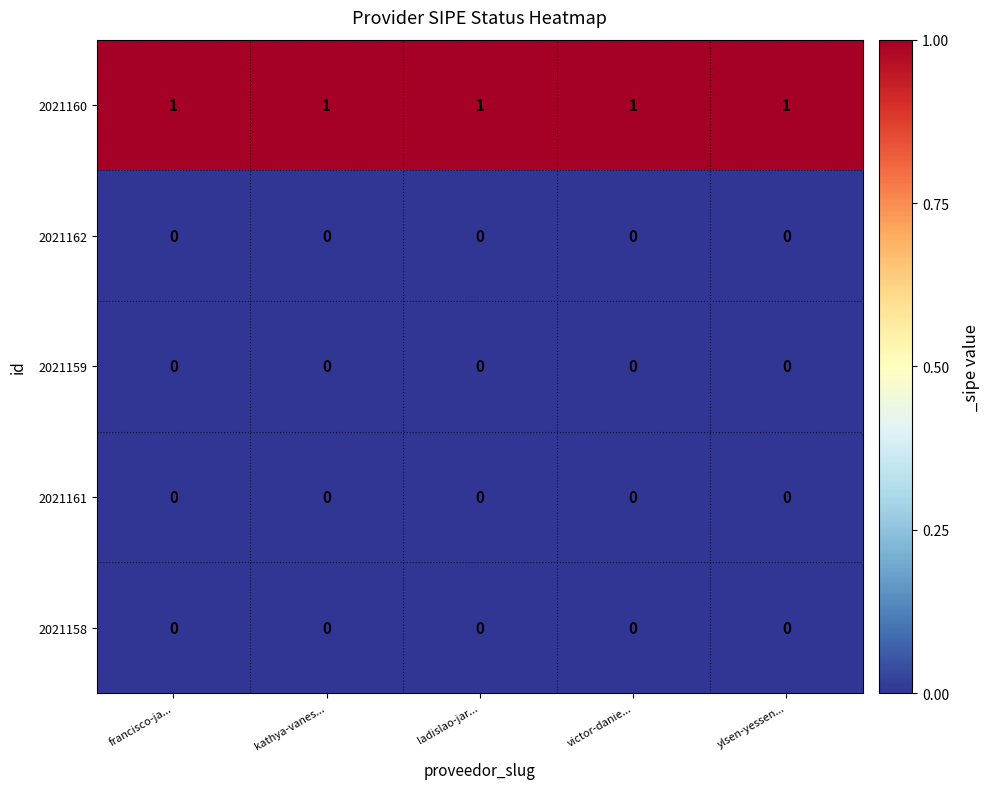

At how many categories does at least one series exceed 0?

5